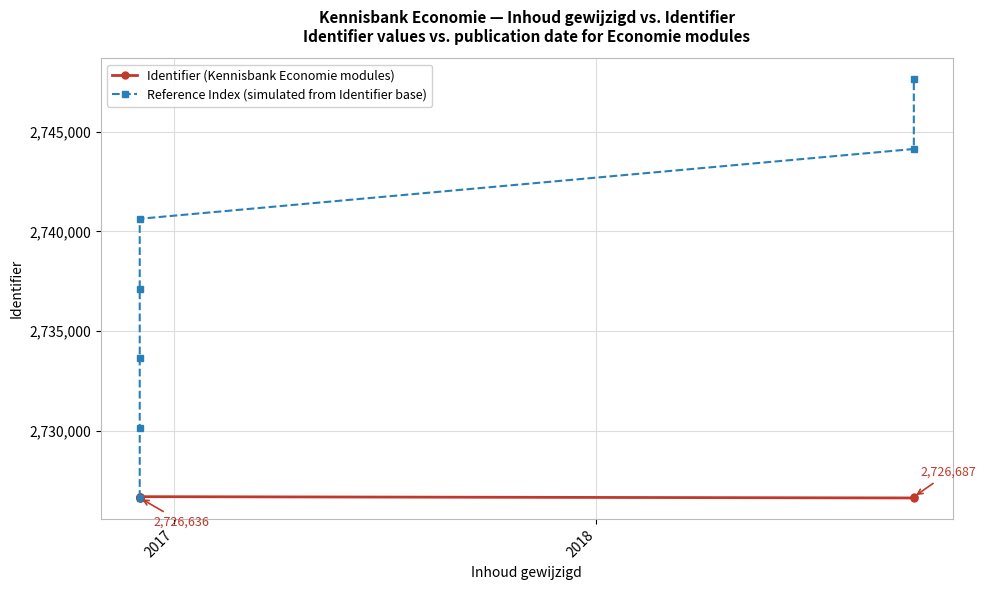

List the series in order of their overall mean, lowest first.

Identifier (Kennisbank Economie modules), Reference Index (simulated from Identifier base)